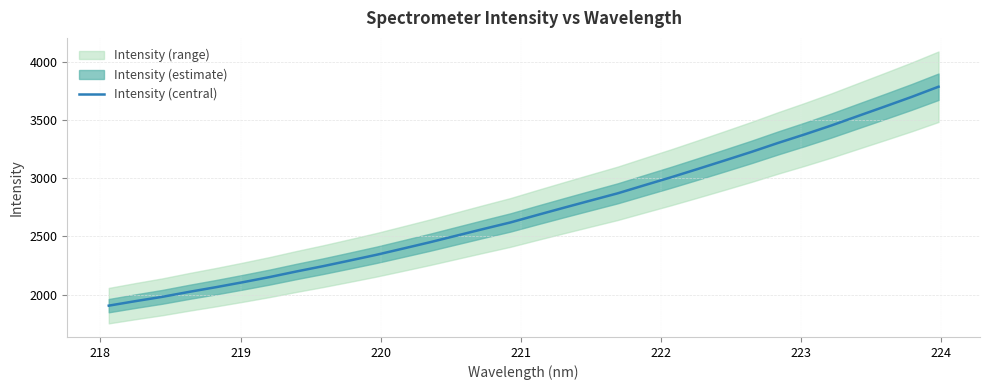

What is the lowest value of the Intensity (central) series?

1904.6